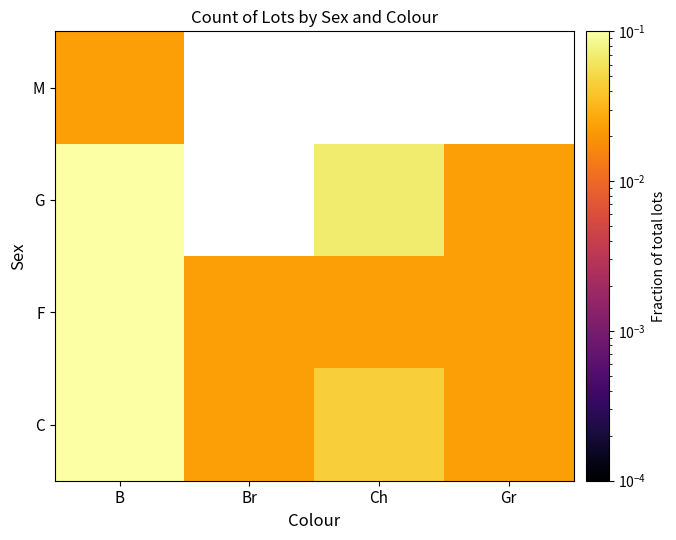

At which category does the chart reach its minimum across all series?

Br